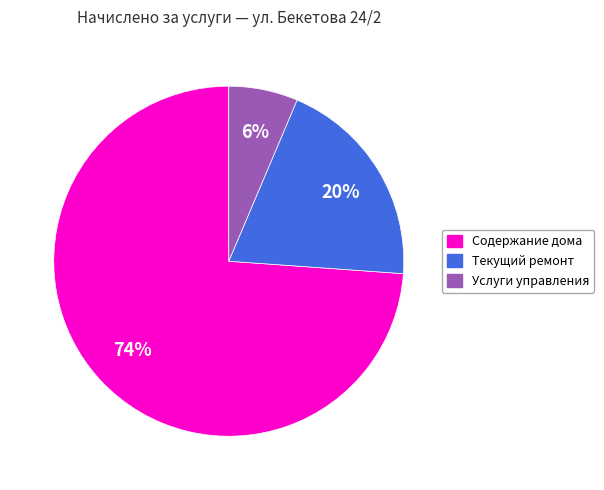

Do Текущий ремонт and Услуги управления together represent more than half of the pie?

No